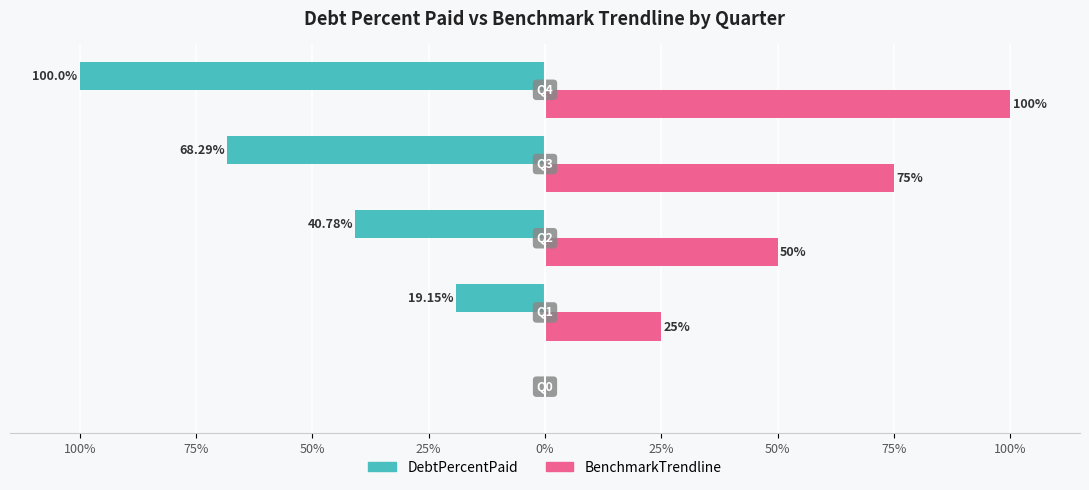

What are all the series names shown in the legend?

DebtPercentPaid, BenchmarkTrendline